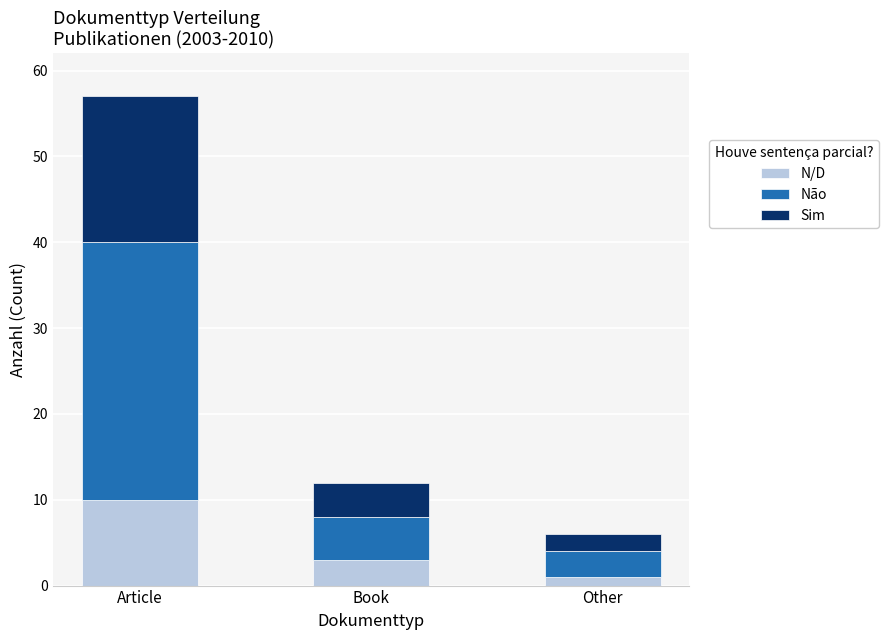

What is the difference between the maximum and second lowest values in the N/D series?

7